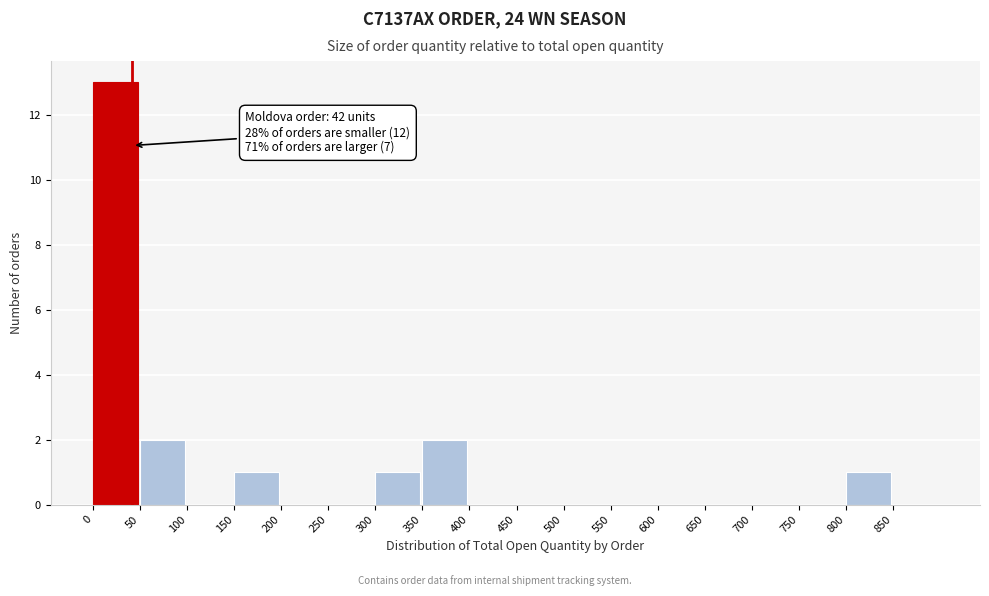

Which range on the x-axis has the tallest bar?

0 to 50